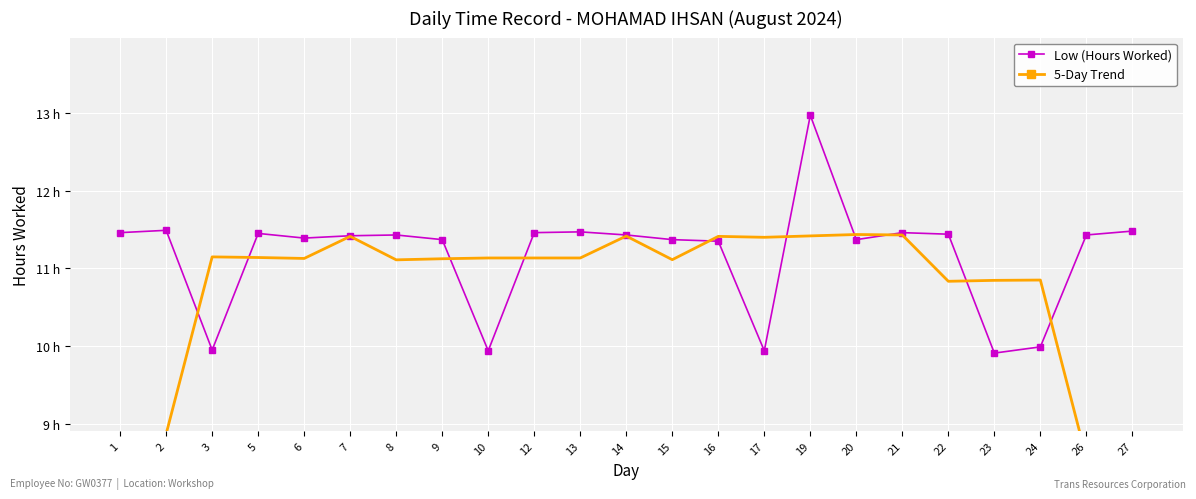

What is the average value of the 5-Day Trend series?

10.6